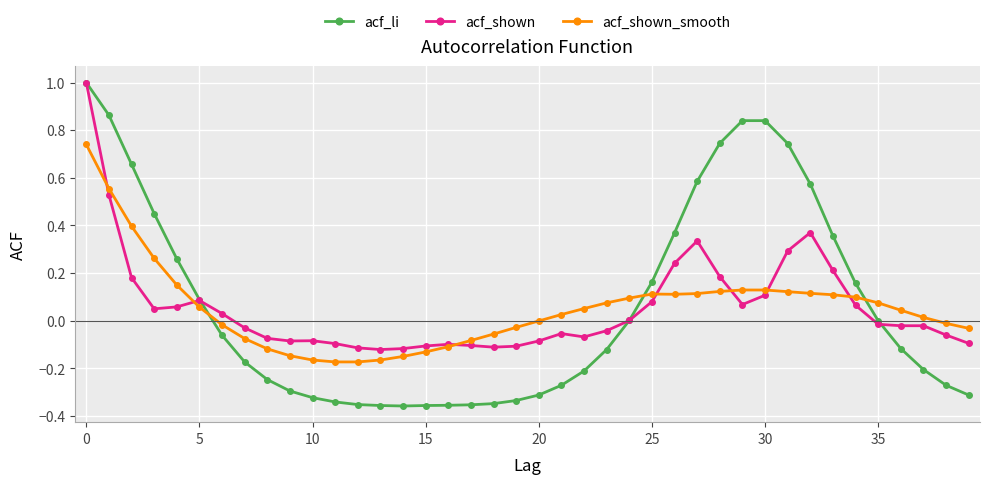

True or false: acf_shown has more than 0 points higher than both neighbors.

True